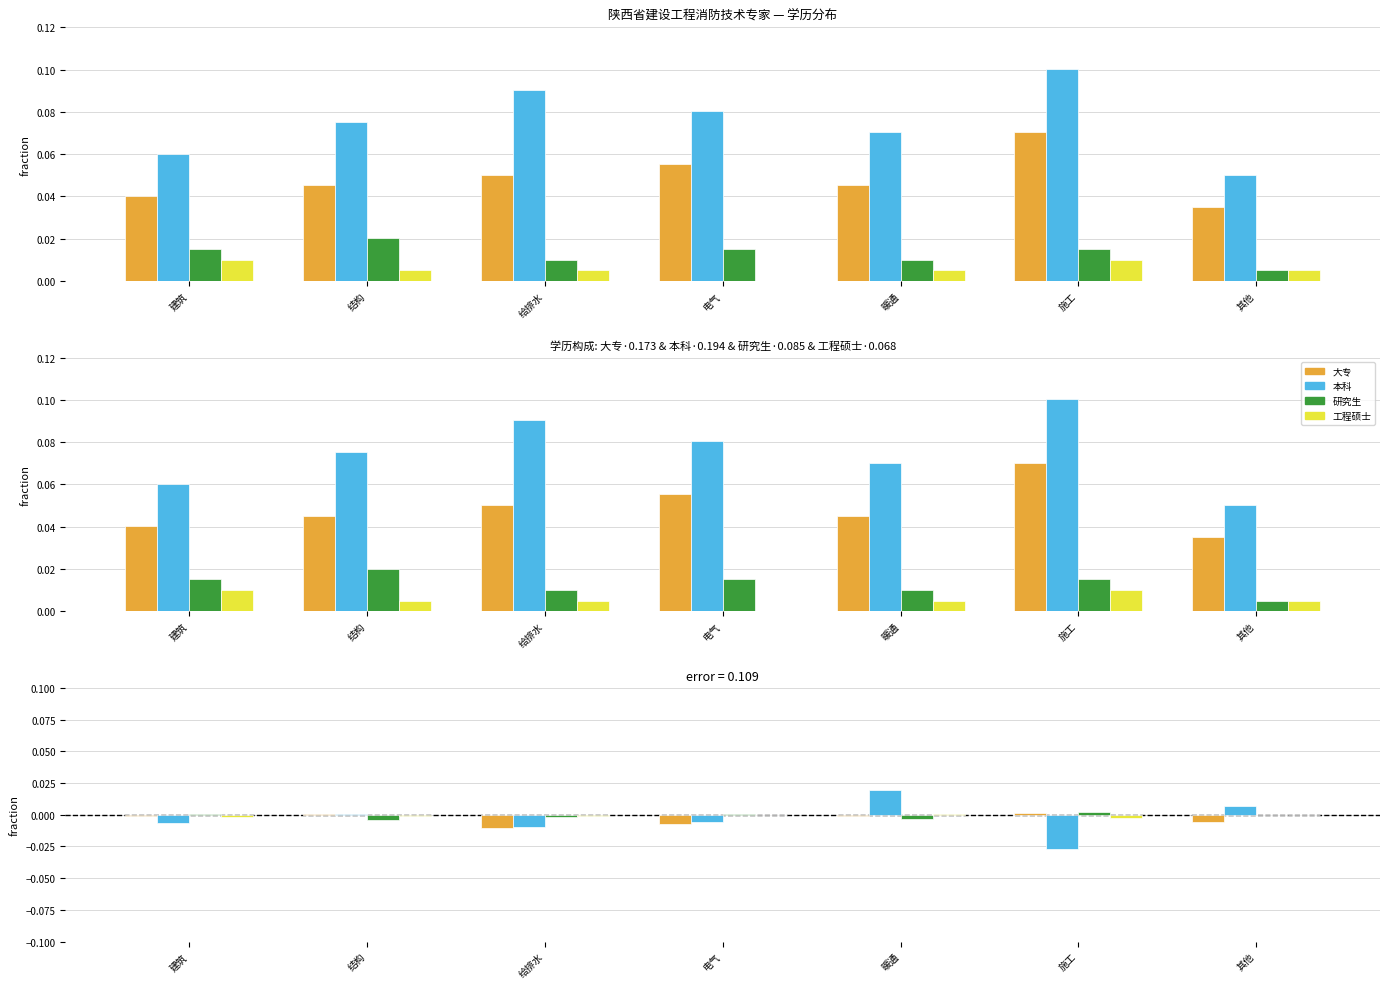

Are the bars grouped side by side (vs. stacked)?

Yes